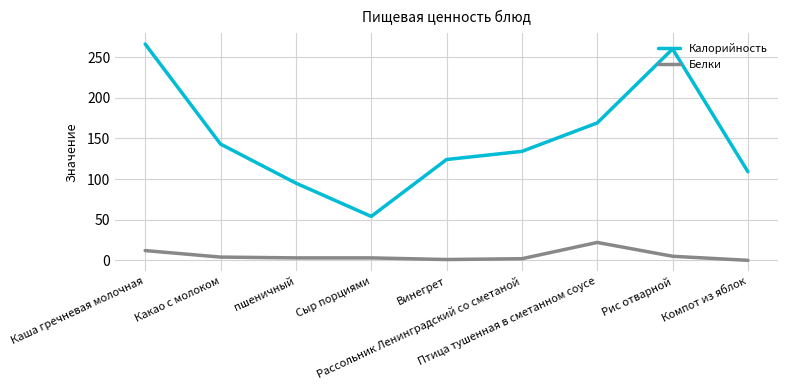

Rank the series by their maximum value, from lowest to highest.

Белки, Калорийность